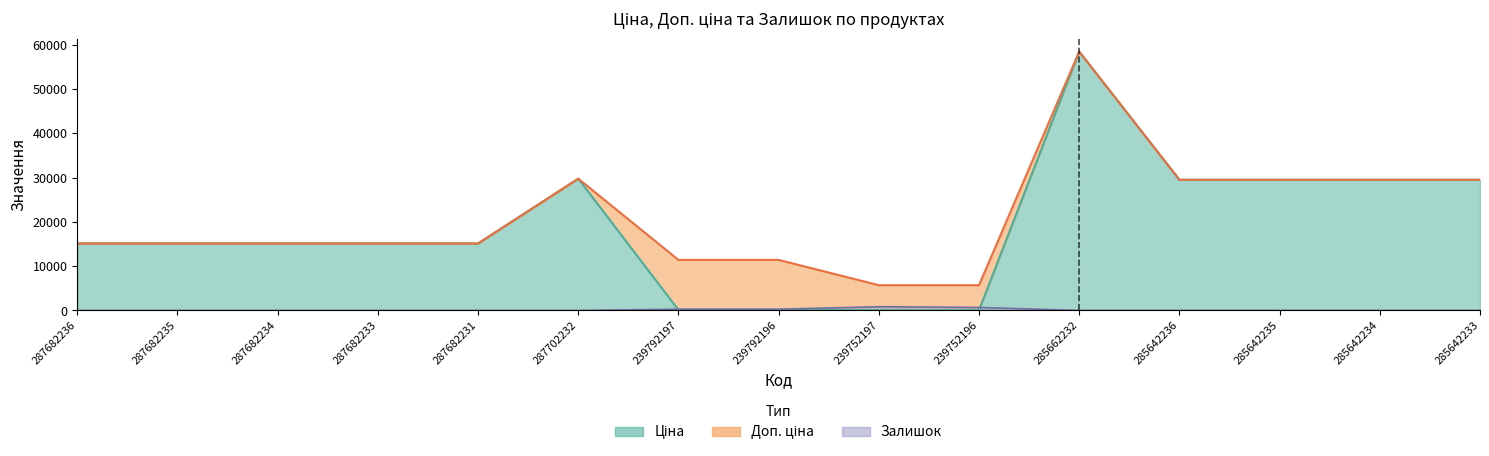

What is the average value of the Залишок series?

144.9